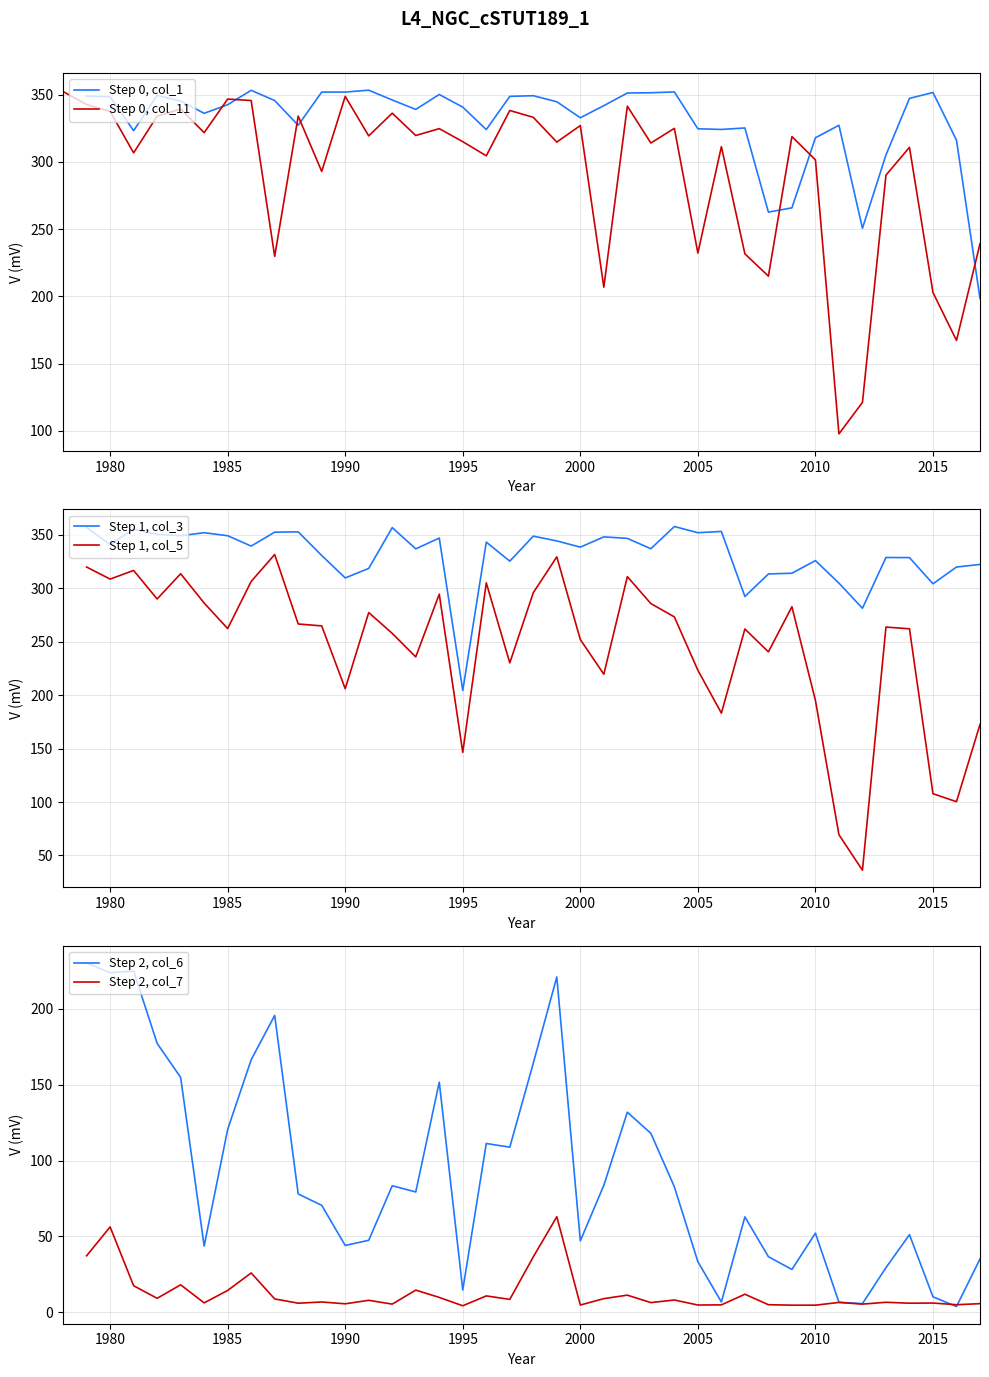

True or false: Step 2, col_7 and Step 1, col_5 cross at least once.

False